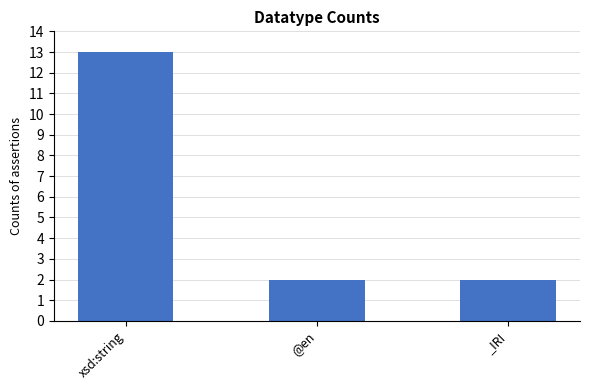

What is the smallest value displayed?

2